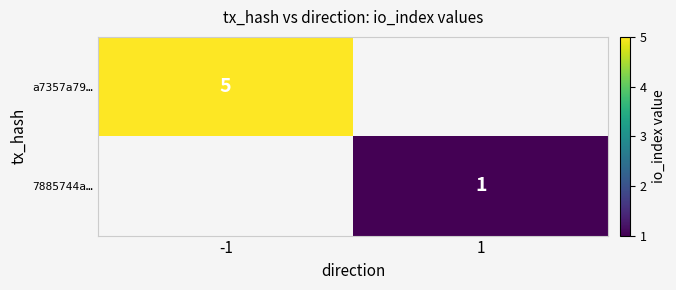

Is it true that a7357a79… equals 5 at -1?

True